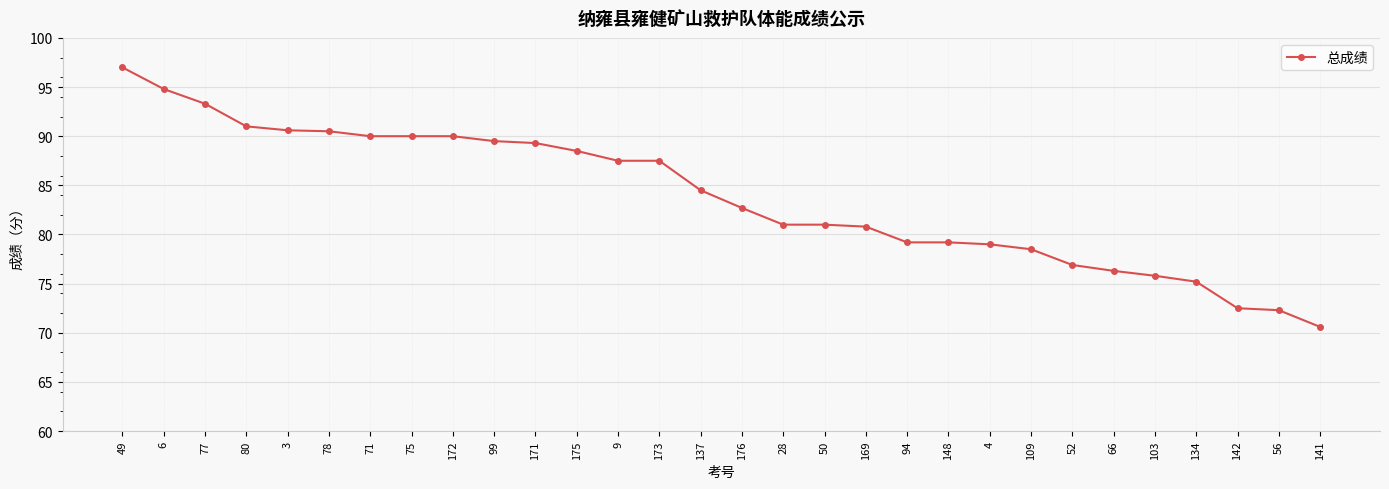

How many data points does each series have?

30